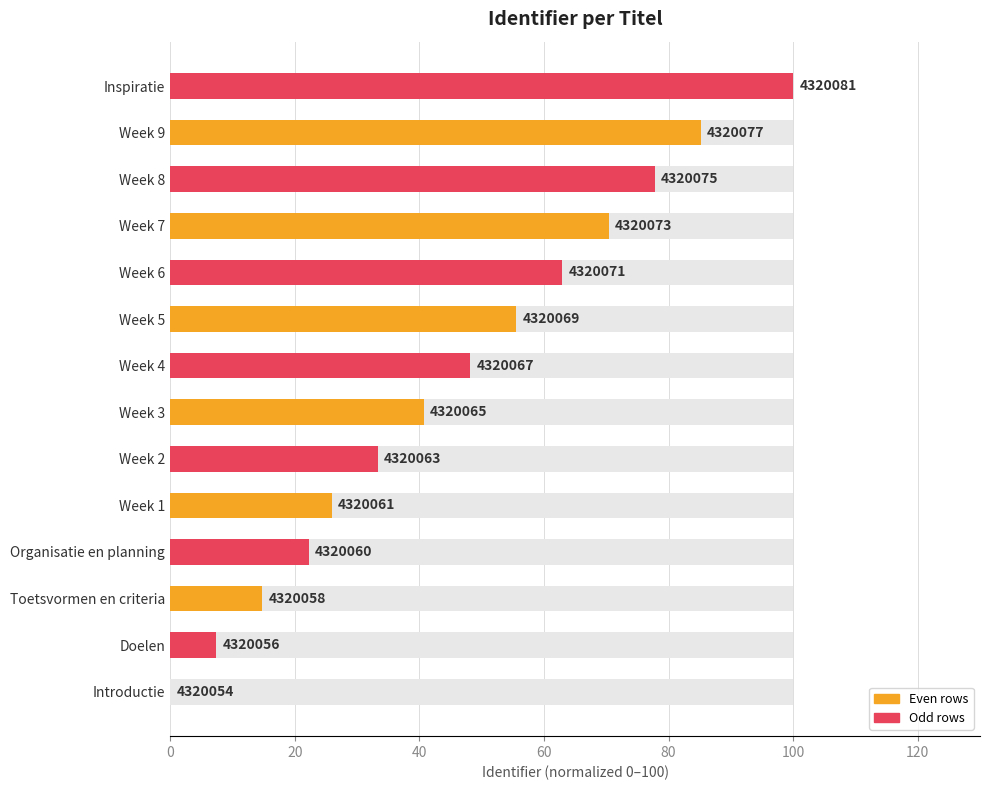

Is it true that the value at Week 8 is 19.8?

False